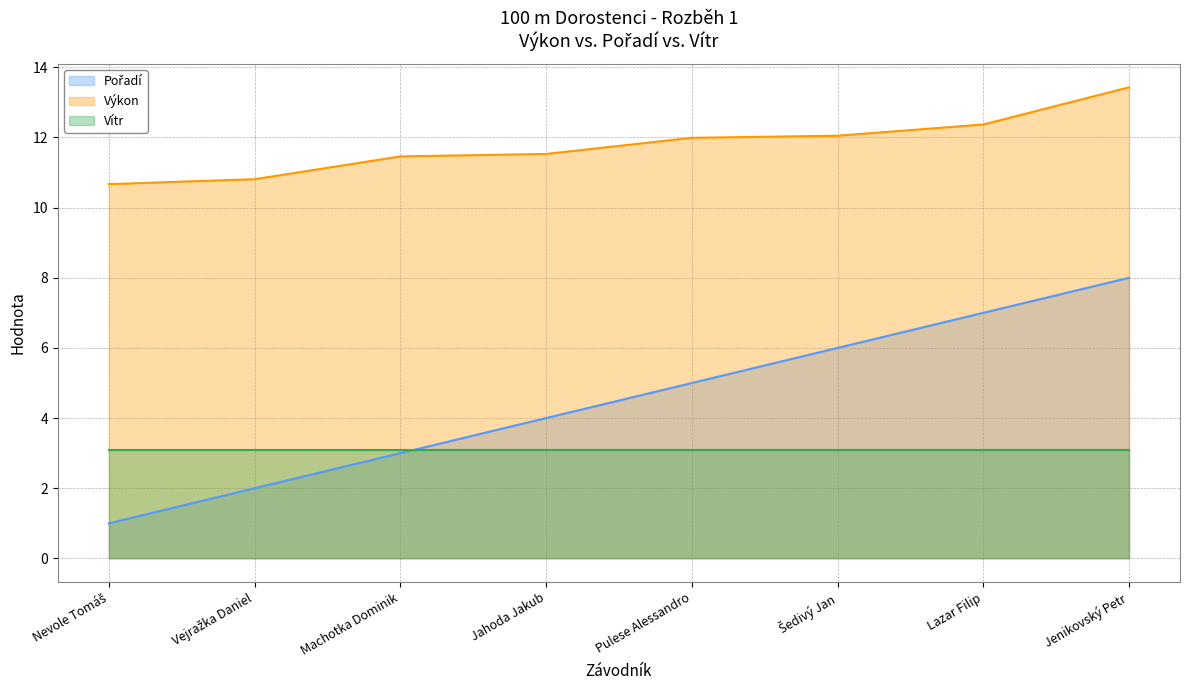

What is the label of the 5th point from the left?

Pulese Alessandro